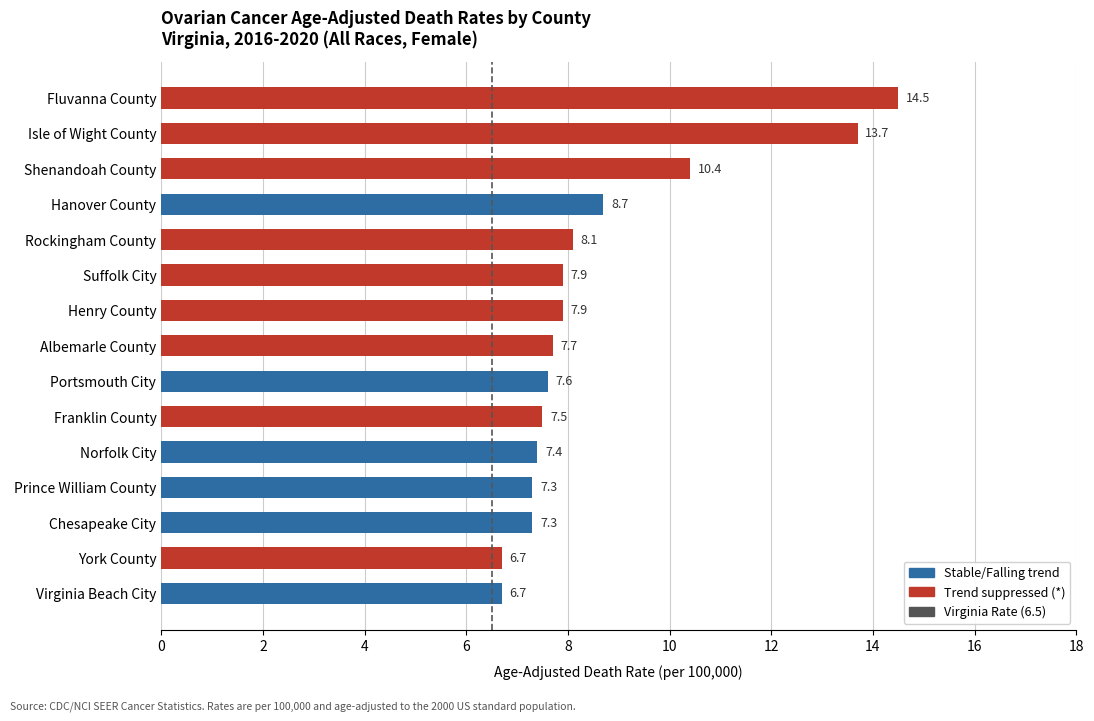

What is the ratio of the value at Portsmouth City to the value at Isle of Wight County?

0.6